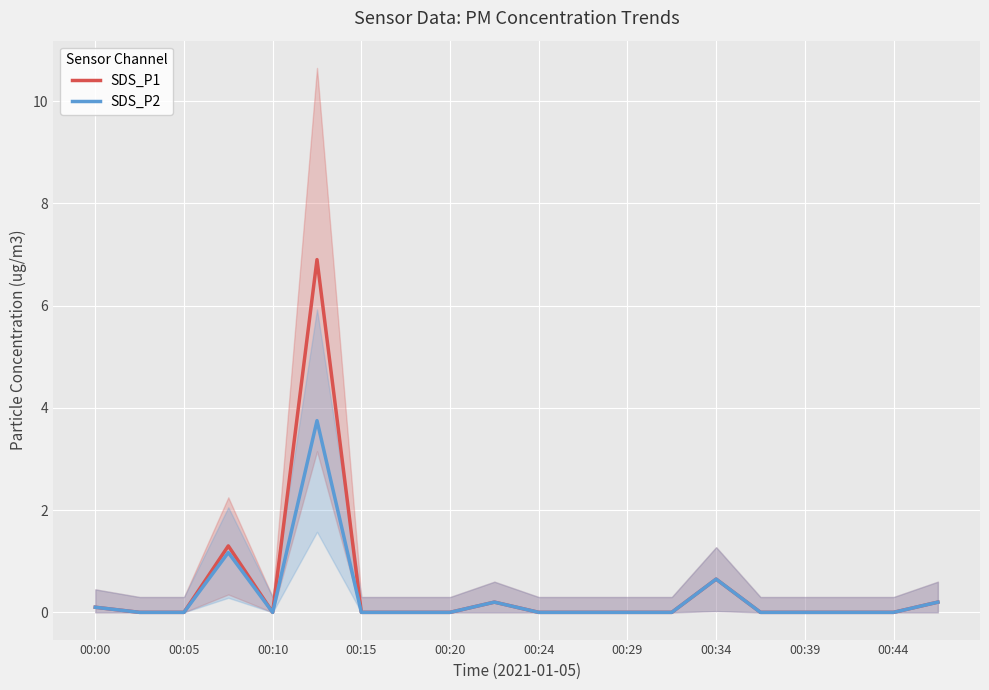

What is the maximum value for SDS_P2?

3.8